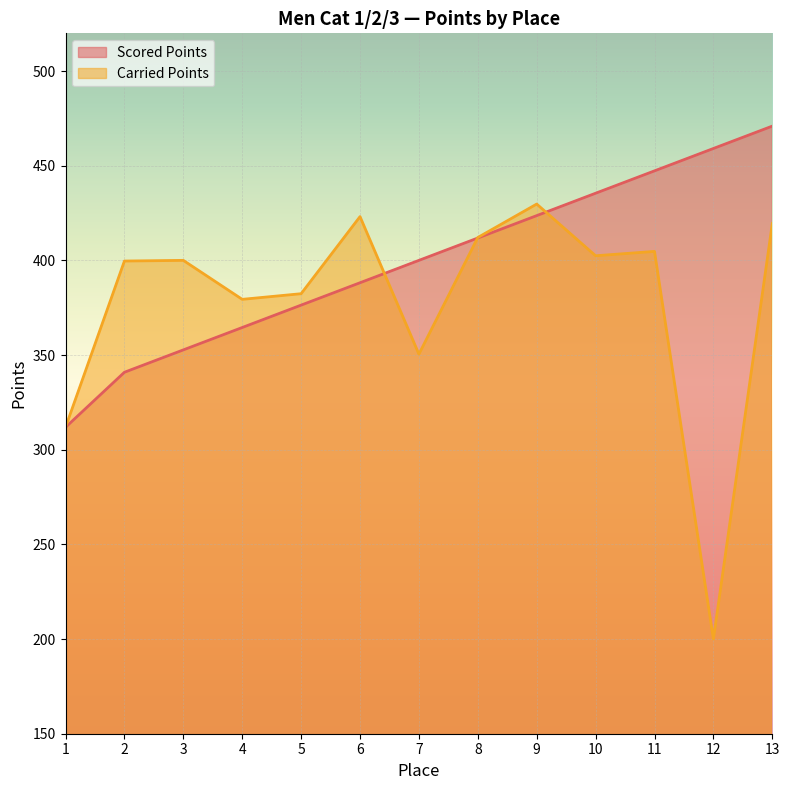

The value of Carried Points at 7 is 350.5. True or false?

True